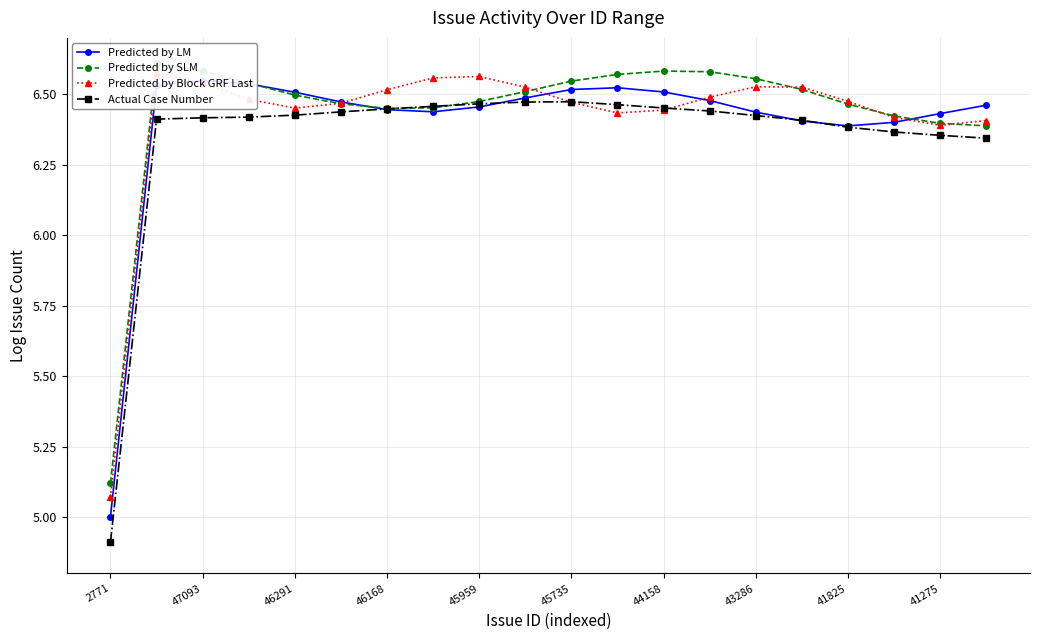

The value of Predicted by Block GRF Last at 2771 is 7.5. True or false?

False